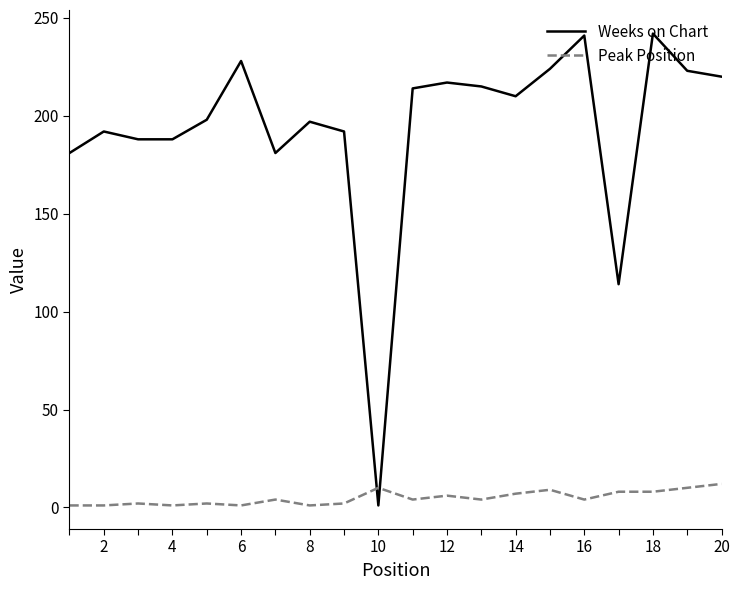

What is the difference between the maximum and minimum values in the Peak Position series?

11